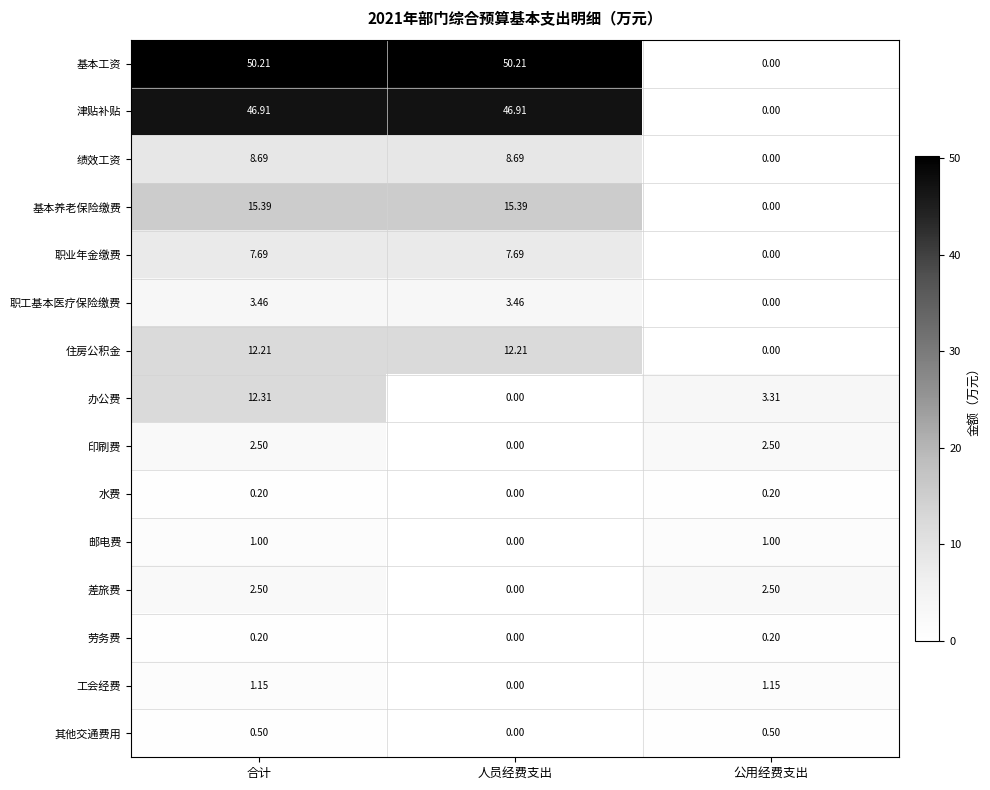

Between 合计 and 人员经费支出, which series saw the biggest shift?

办公费